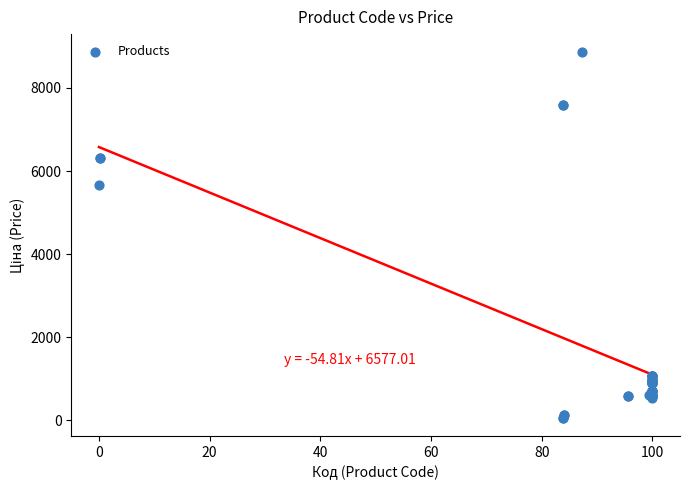

What Y value in the scatter plot is closest to 4456?

5673.8